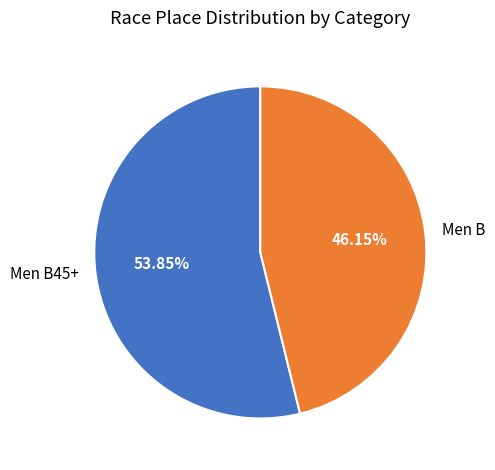

How many slices are in this pie chart?

2